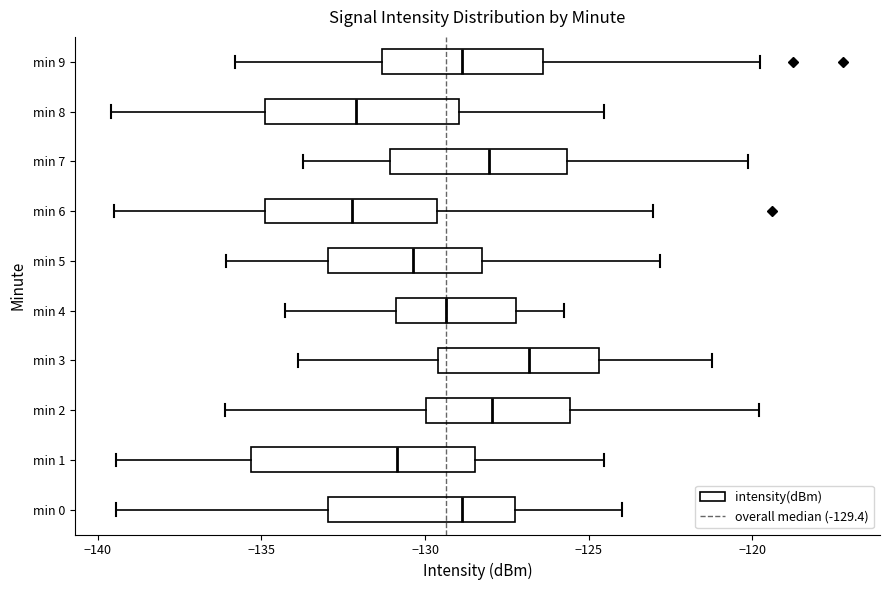

Where does the median line of the box for min 1 sit on the x-axis? The values are not printed on the chart, so give them approximately, as read against the axis.

-131.0